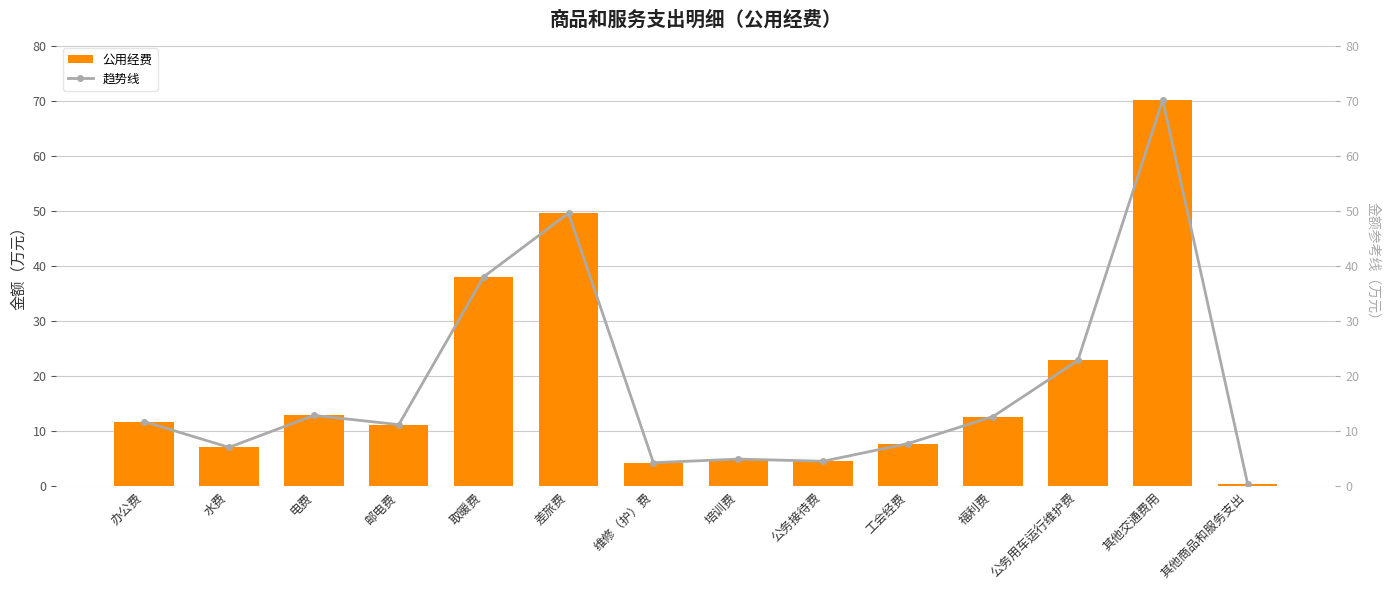

Which has a higher value, 维修（护）费 or 其他交通费用?

其他交通费用